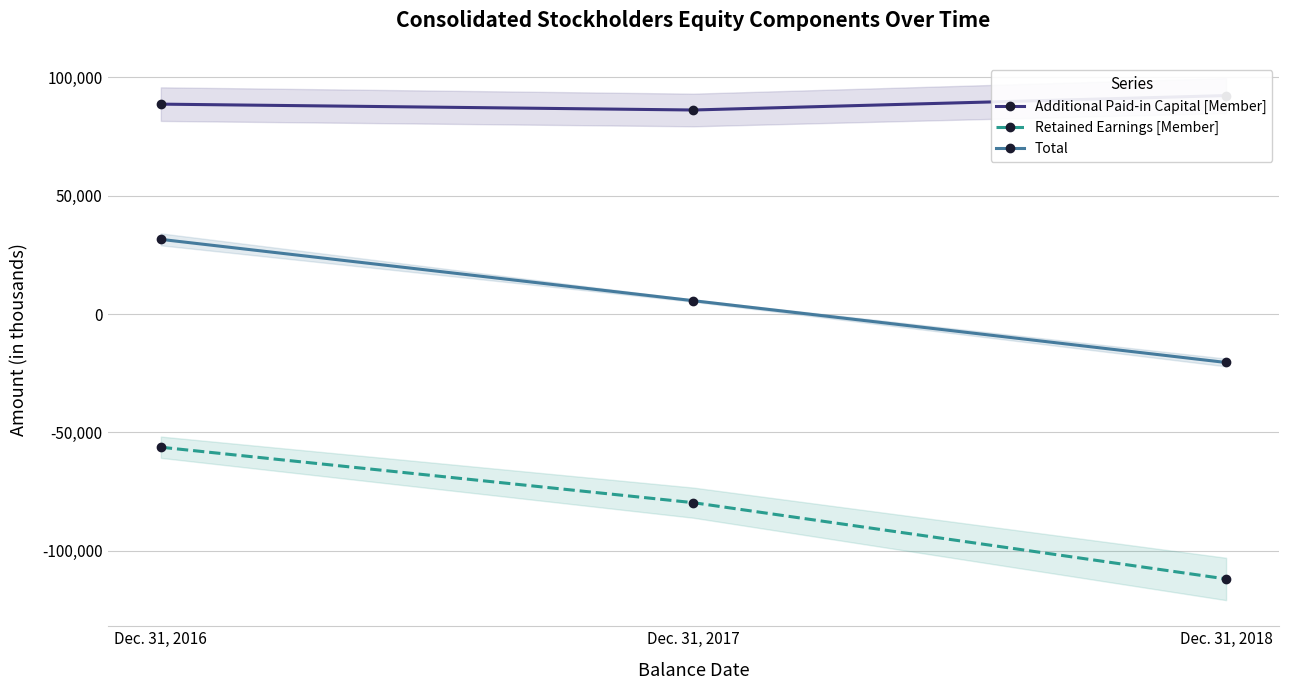

Which series has the widest spread of values?

Retained Earnings [Member]